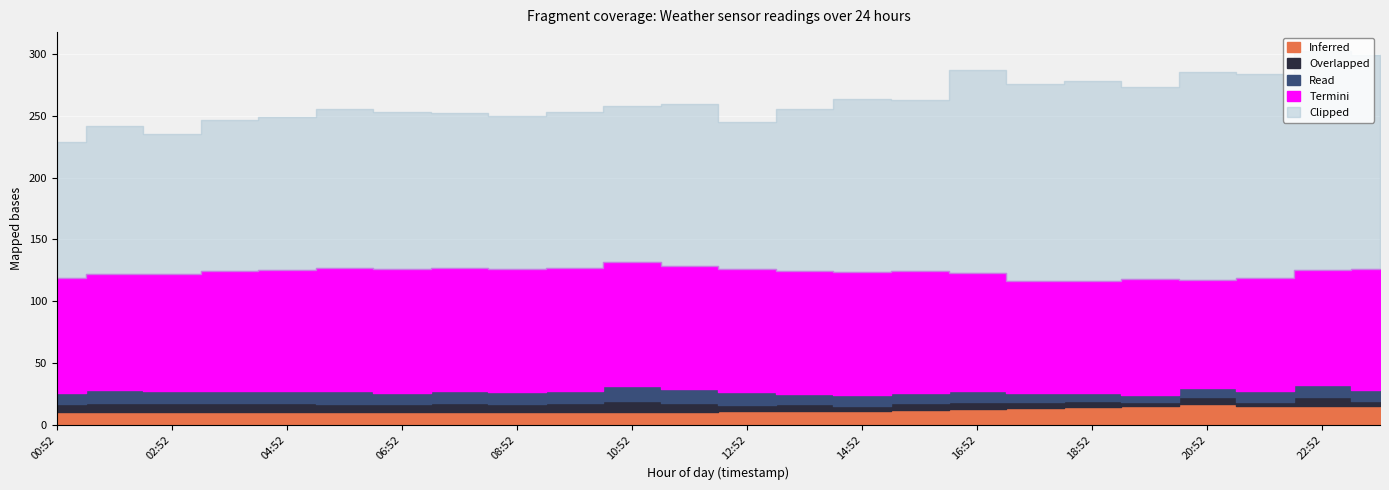

What is the greatest value displayed?

178.0